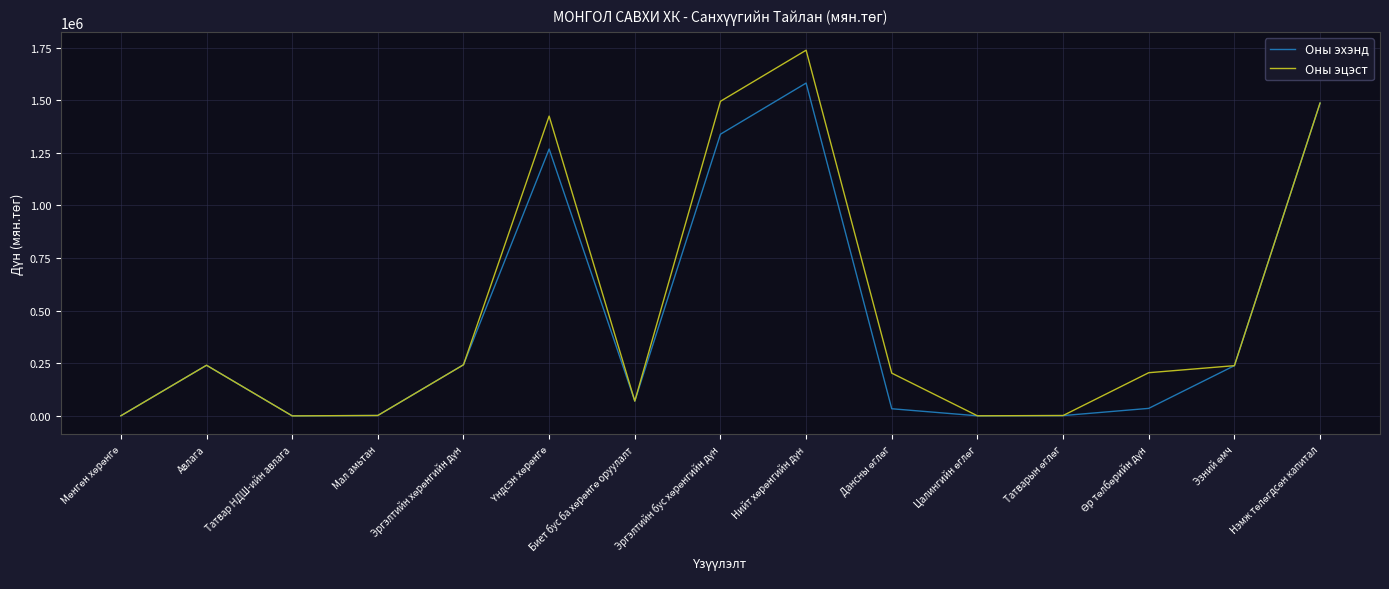

Which series has the largest range (max minus min)?

Оны эцэст